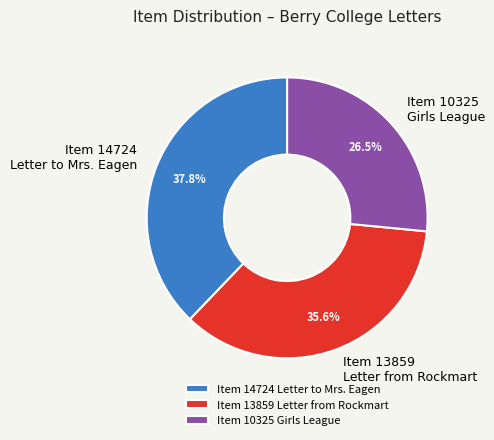

Is there any slice that represents more than half of the pie?

No